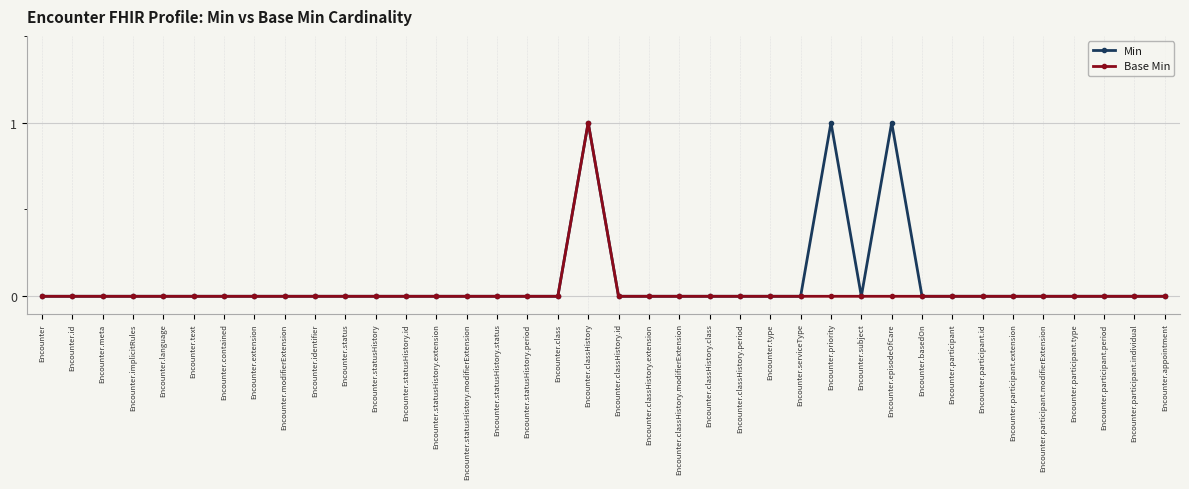

How many lines are shown in the chart?

2